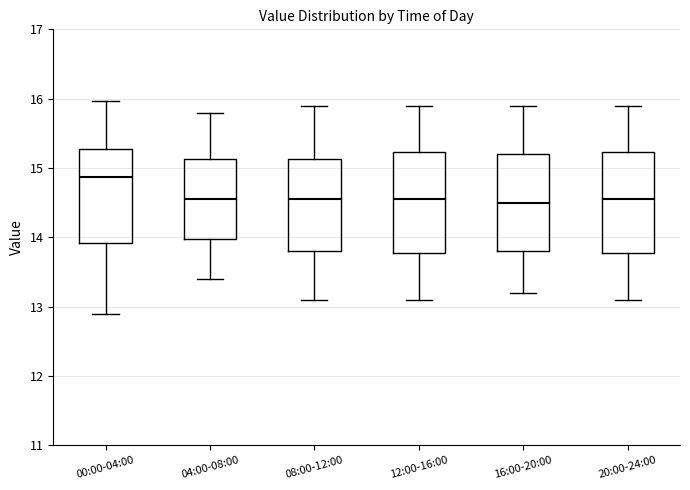

Which box's median line is the highest?

00:00-04:00